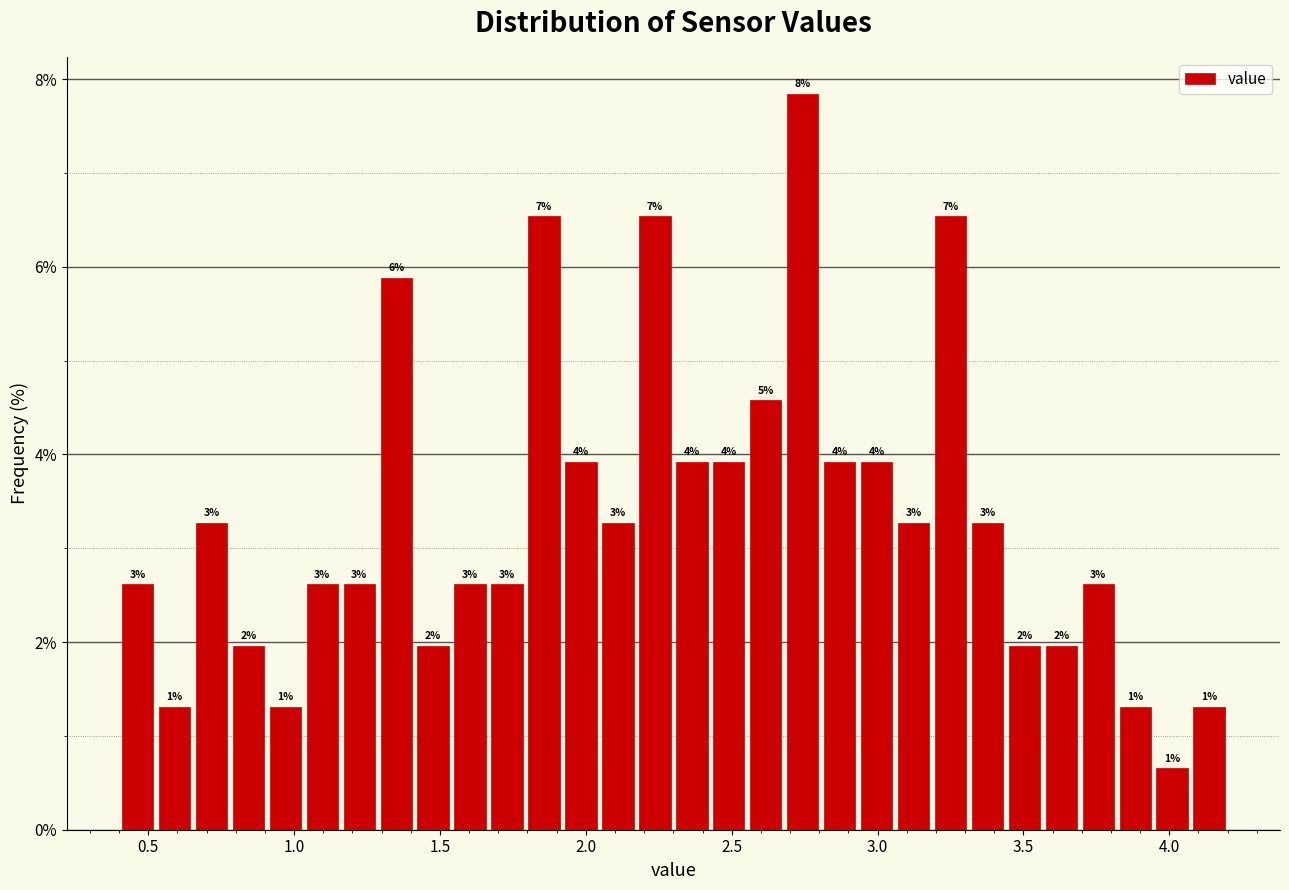

Read against the x-axis, roughly where is the centre of the tallest bar?

2.75